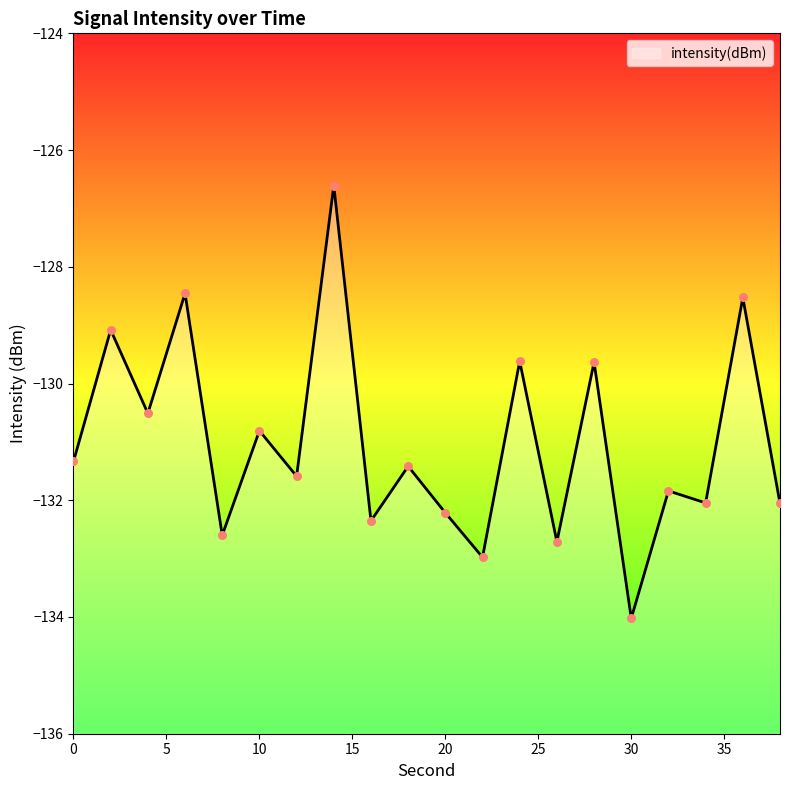

Between 6 and 8, which is larger?

6